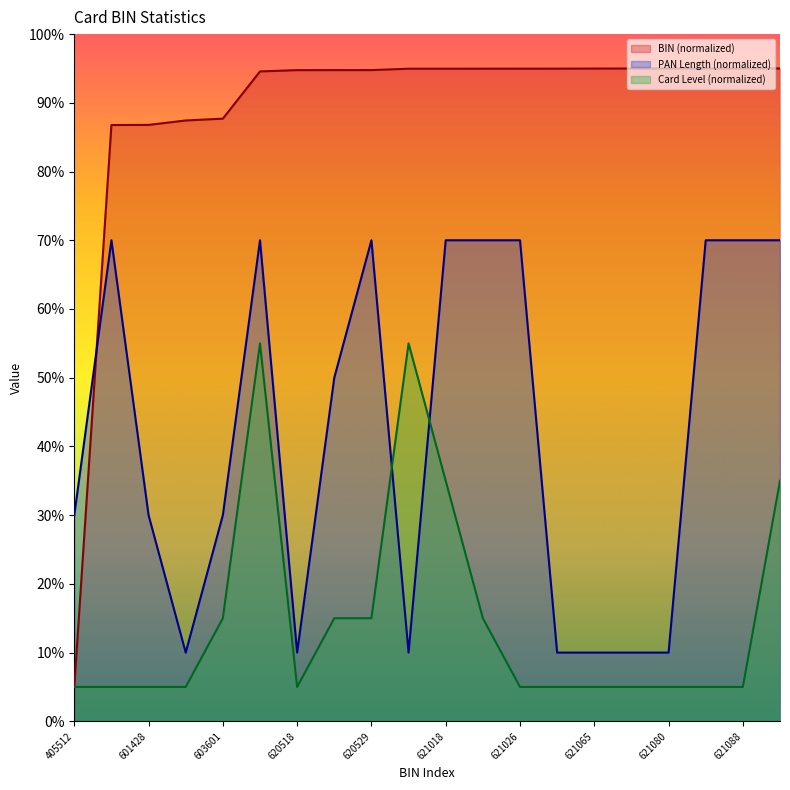

Reading right to left, list all the values displayed in this chart.

BIN: 95.0	95.0	95.0	95.0	95.0	95.0	95.0	95.0	95.0	95.0	95.0	94.8	94.8	94.8	94.6	87.7	87.4	86.8	86.8	5.0
PAN Length: 70.0	70.0	70.0	10.0	10.0	10.0	10.0	70.0	70.0	70.0	10.0	70.0	50.0	10.0	70.0	30.0	10.0	30.0	70.0	30.0
Card Level: 35.0	5.0	5.0	5.0	5.0	5.0	5.0	5.0	15.0	35.0	55.0	15.0	15.0	5.0	55.0	15.0	5.0	5.0	5.0	5.0